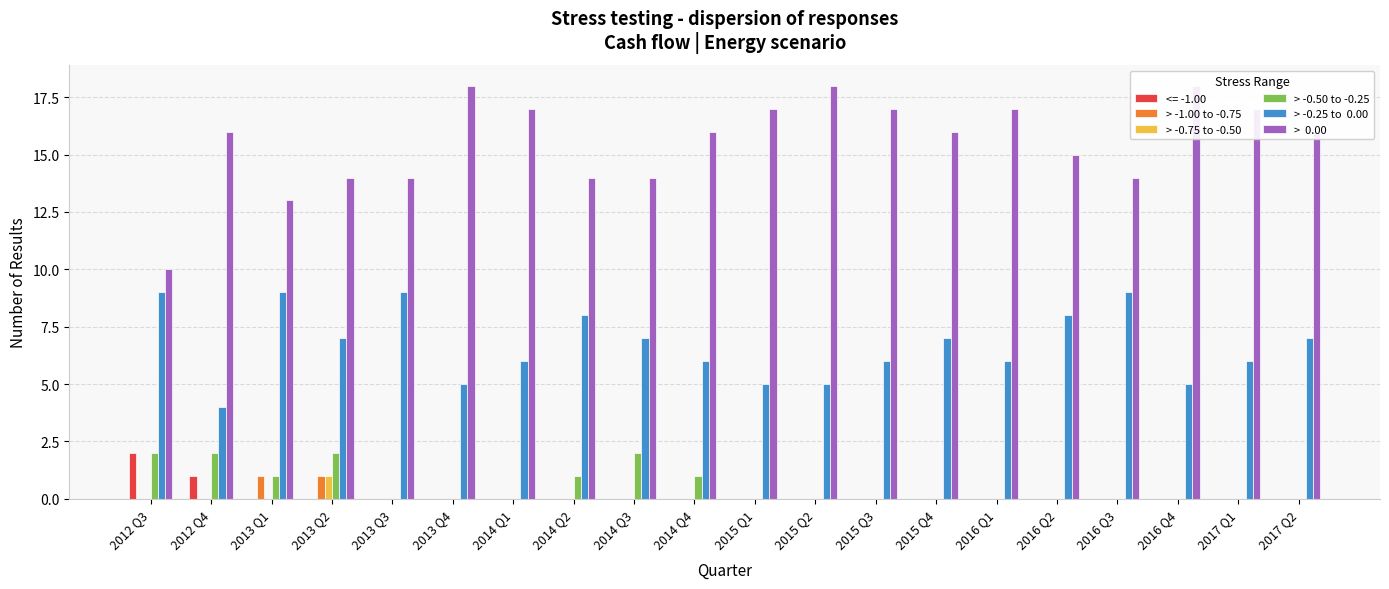

Between 2012 Q3 and 2013 Q4, which is larger?

2012 Q3